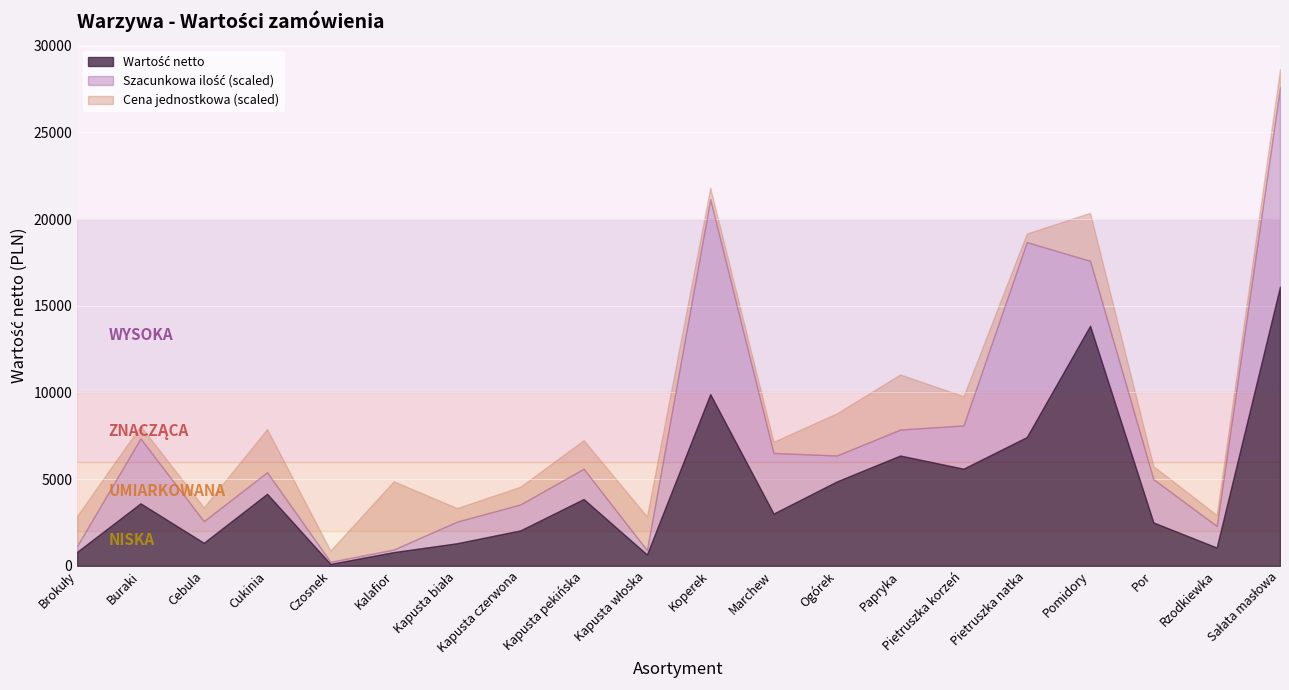

True or false: Cena jednostkowa and Wartość netto cross at least once.

False